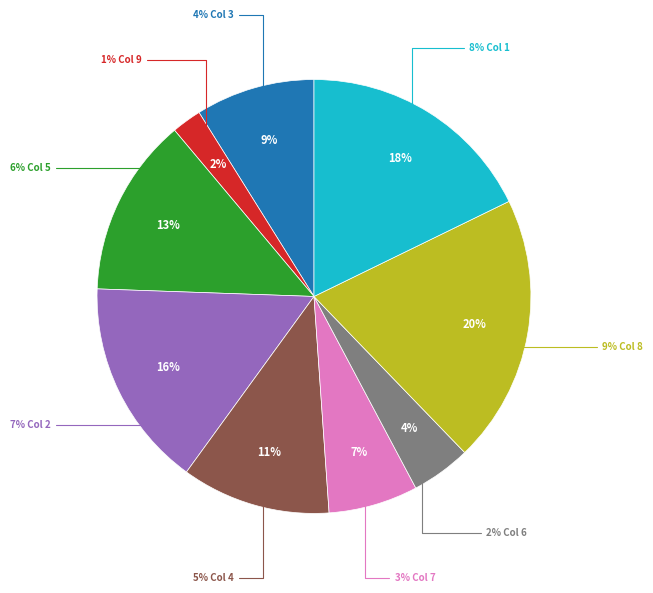

To the nearest percent, what portion does 8 represent?

20%